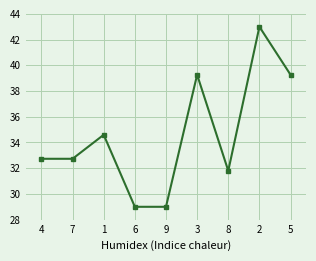

At which category does the chart reach its peak across all series?

2